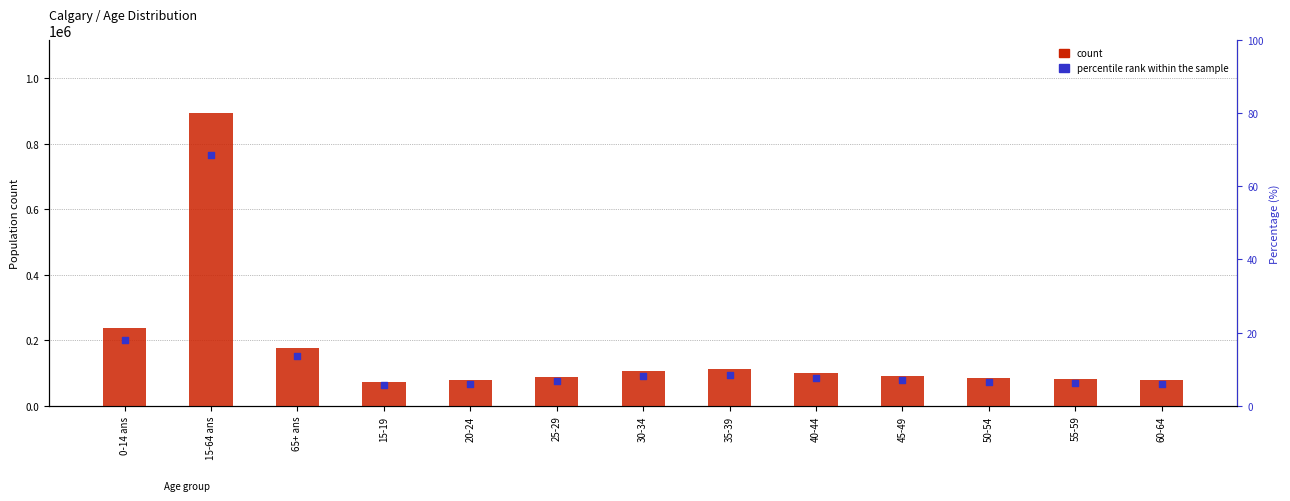

What are all the series names shown in the legend?

count, percentile rank within the sample